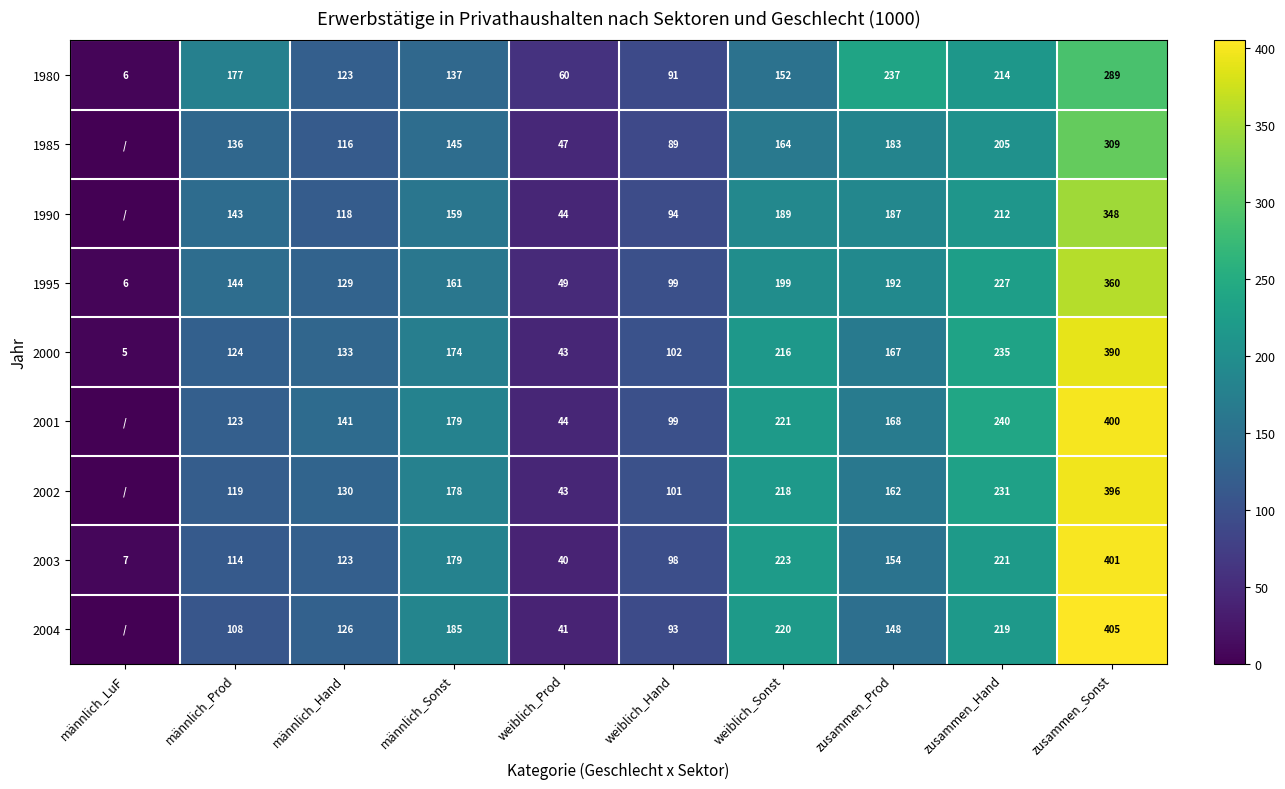

At which label is 2003 closest to 204?

zusammen_Hand